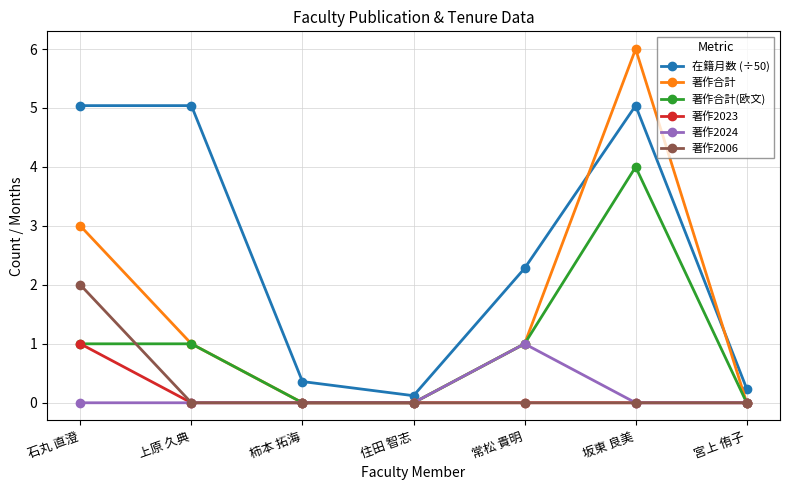

How many times do 著作合計 and 在籍月数 (÷50) cross each other?

2